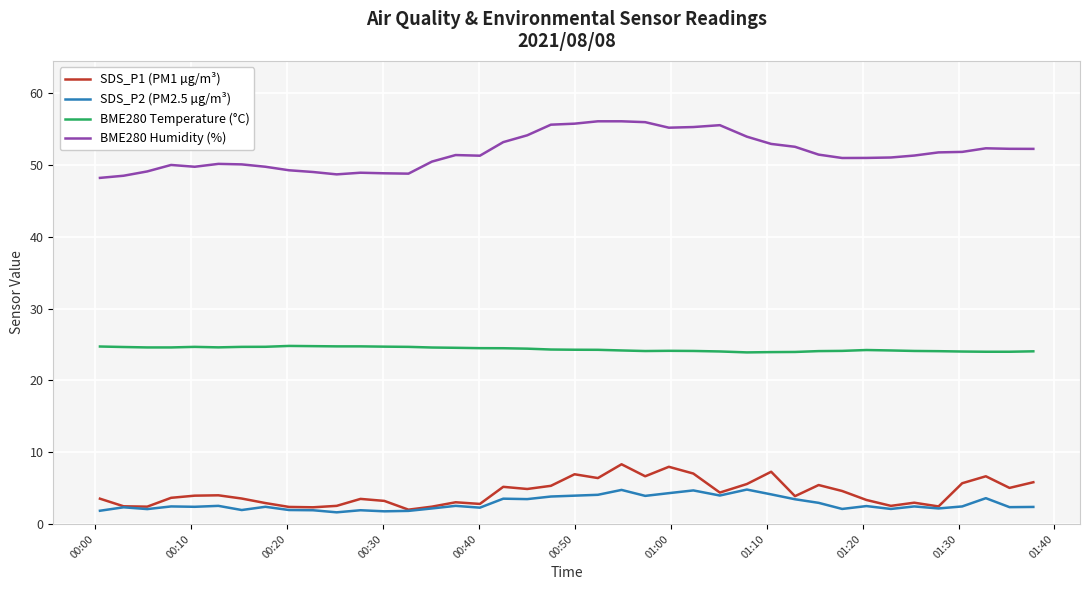

True or false: BME280 Humidity (%) and BME280 Temperature (°C) cross at least once.

False